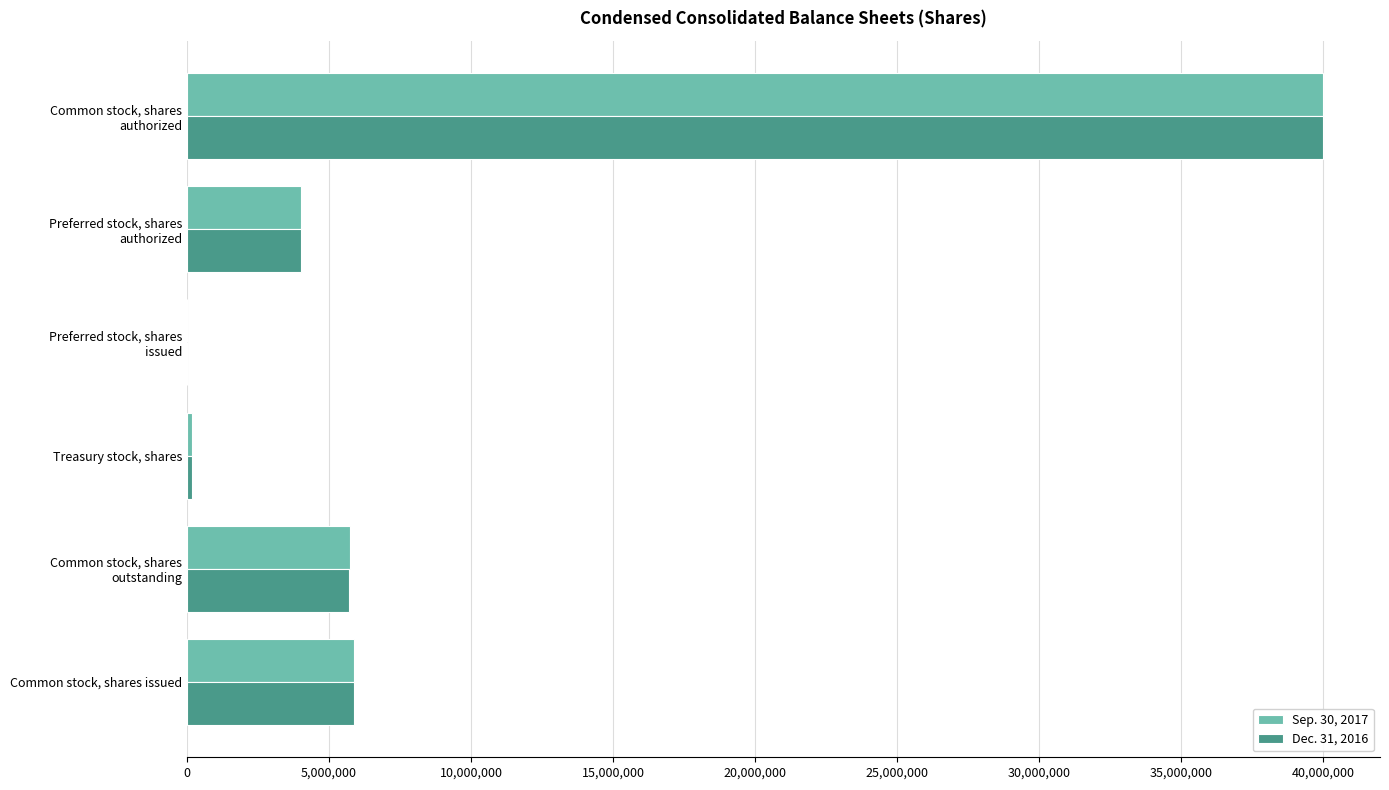

What is the greatest value displayed?

40000000